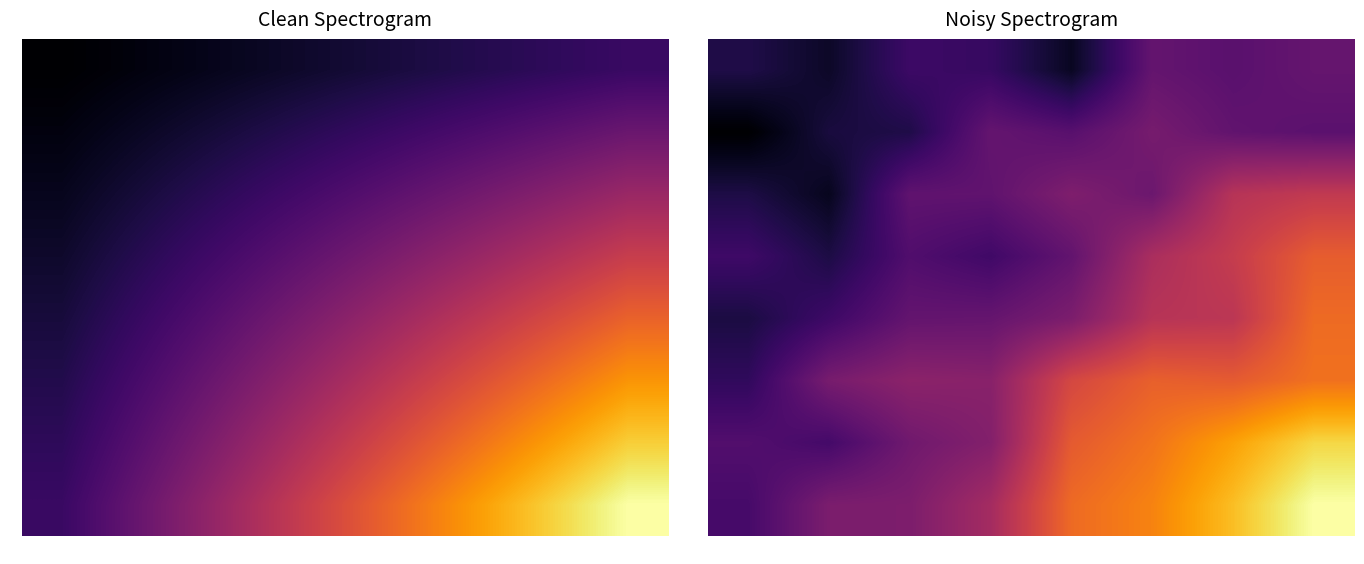

What is the total value across all series at 6?

345.4